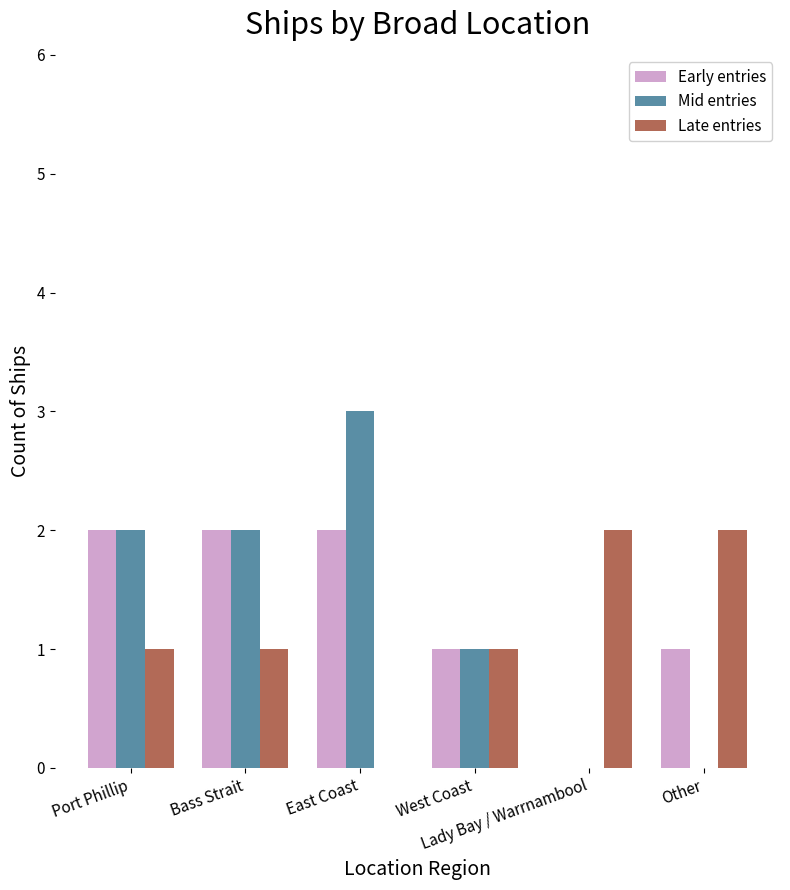

What is the greatest value displayed?

3